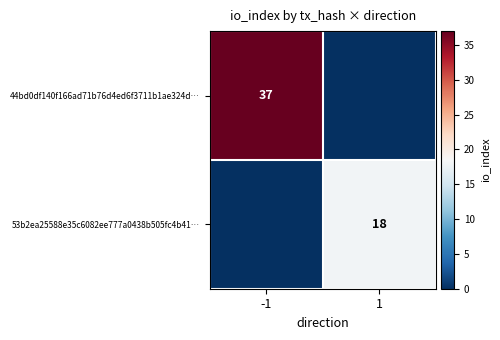

What is the greatest value displayed?

37